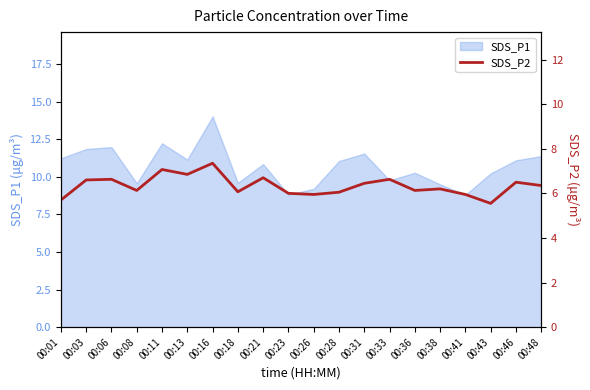

Which label corresponds to the smallest value in the chart?

00:43